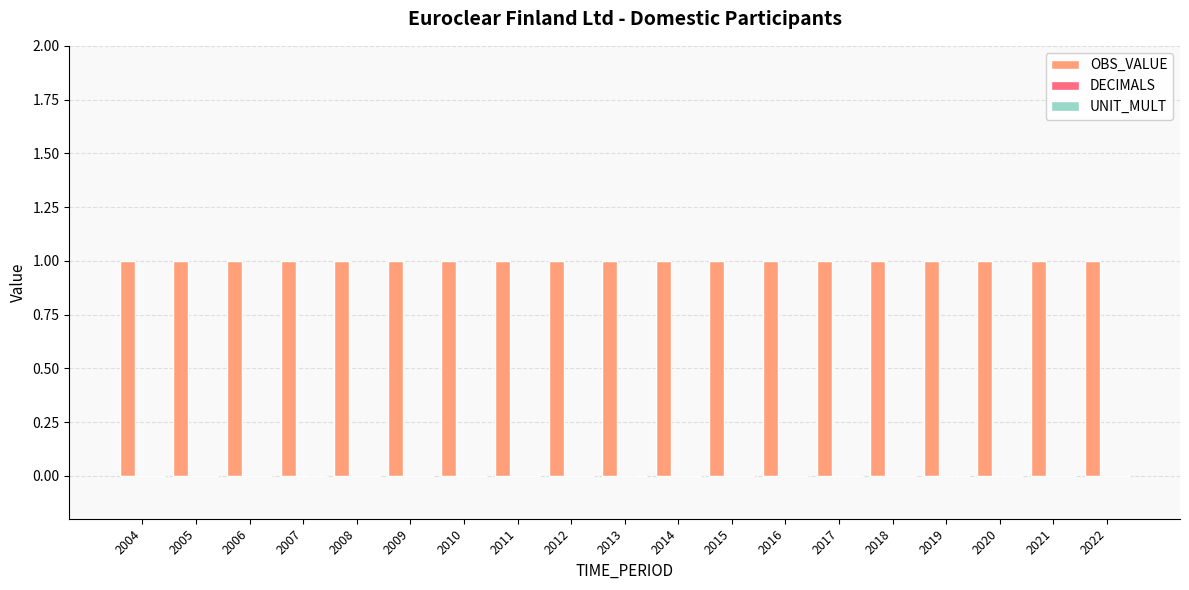

At 2016, list the series in order from smallest to largest.

DECIMALS, UNIT_MULT, OBS_VALUE